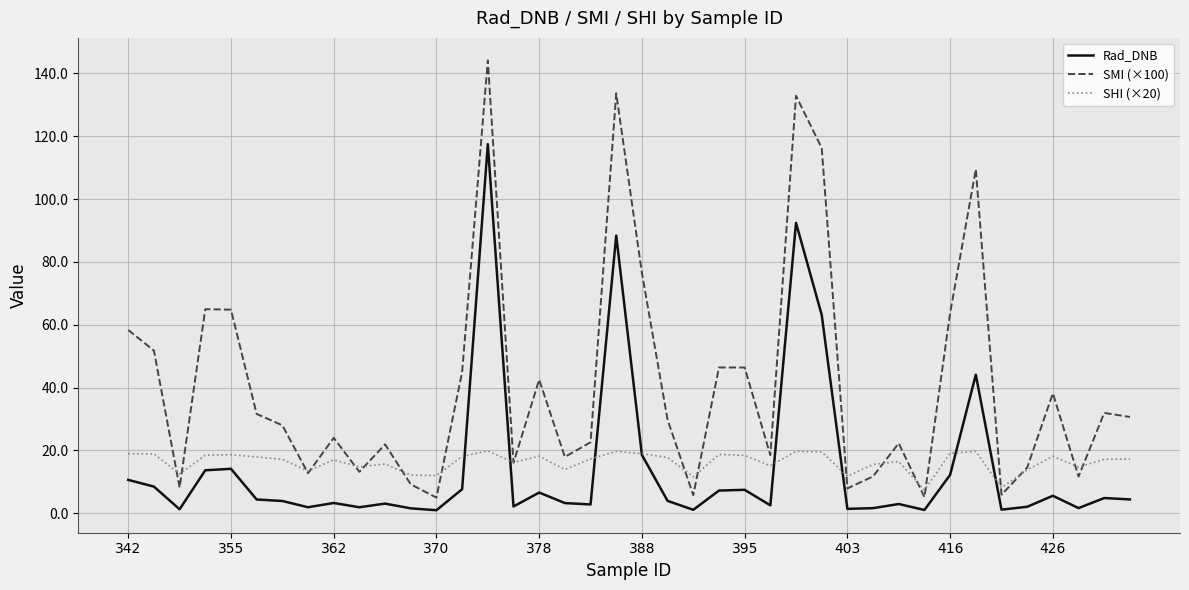

Which series has the largest range (max minus min)?

SMI (×100)